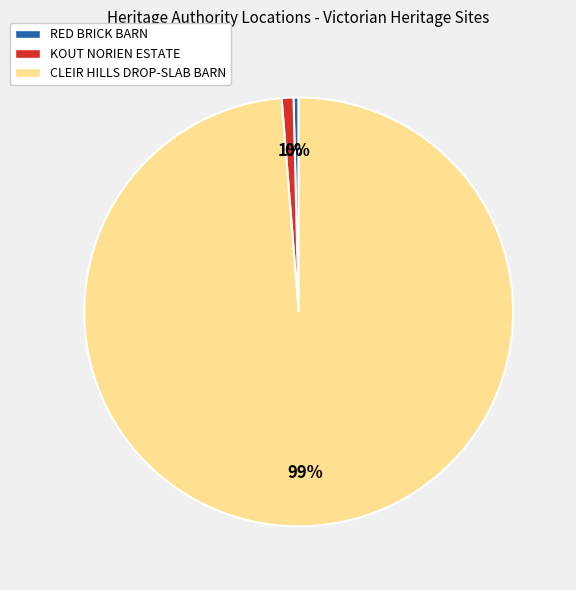

To the nearest percent, what is the combined percentage of RED BRICK BARN and CLEIR HILLS DROP-SLAB BARN?

99%